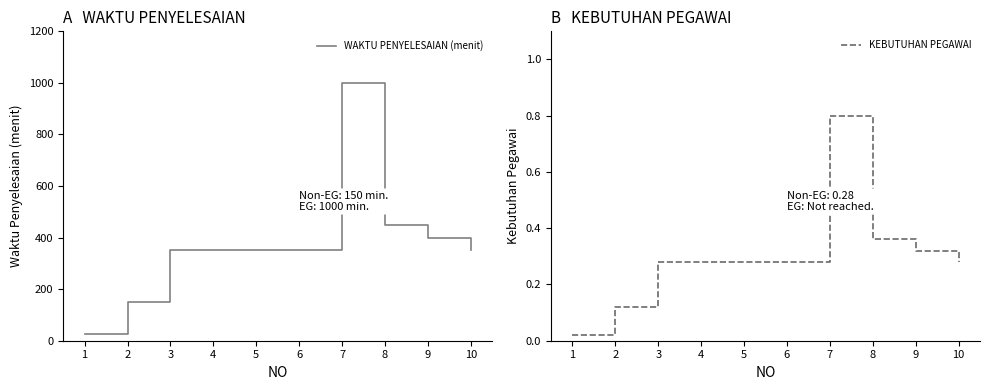

What is the difference between the KEBUTUHAN PEGAWAI values at 1 and 6?

0.3